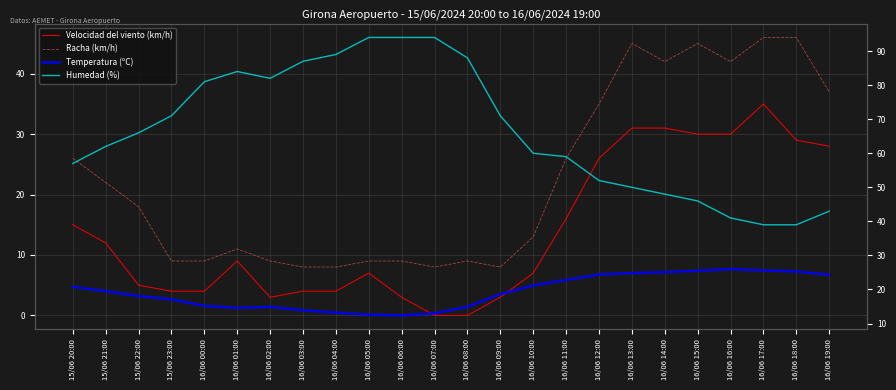

List the series in order of their peak value, lowest first.

Temperatura (ºC), Velocidad del viento (km/h), Racha (km/h), Humedad (%)